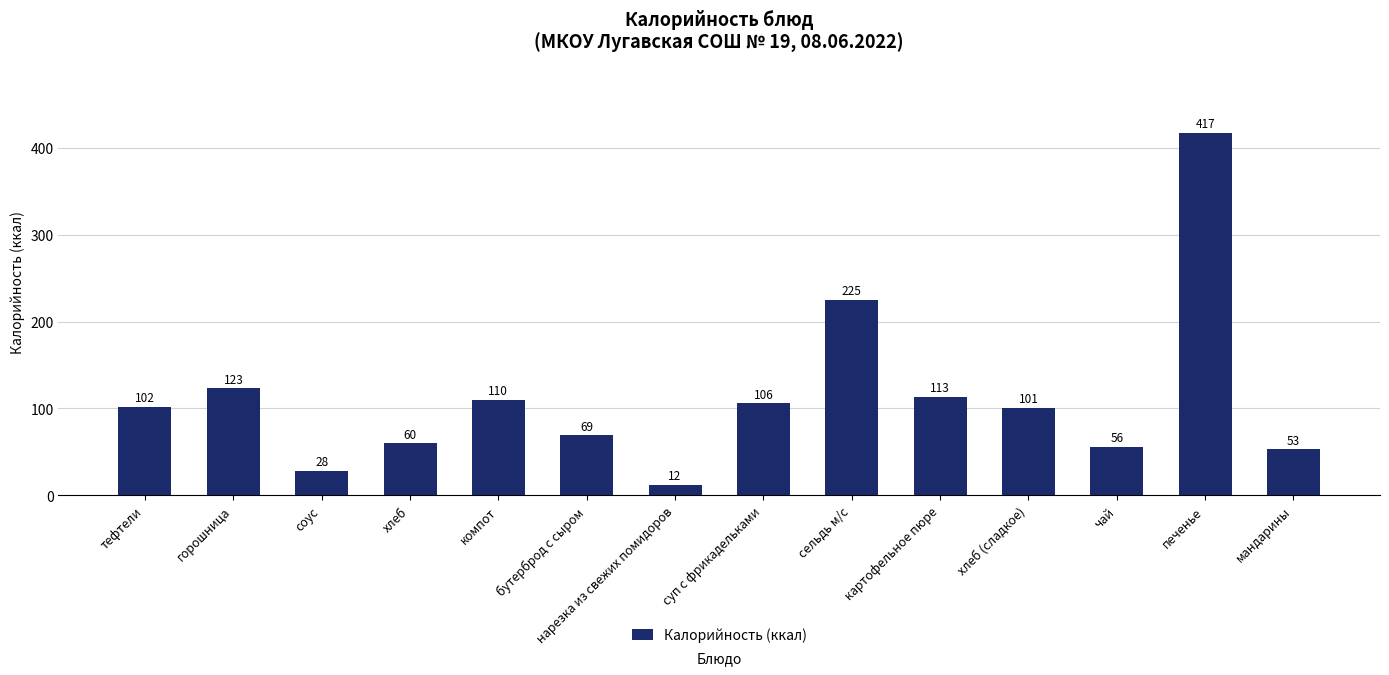

List the labels in order of value, largest first.

печенье, сельдь м/с, горошница, картофельное пюре, компот, суп с фрикадельками, тефтели, хлеб (сладкое), бутерброд с сыром, хлеб, чай, мандарины, соус, нарезка из свежих помидоров